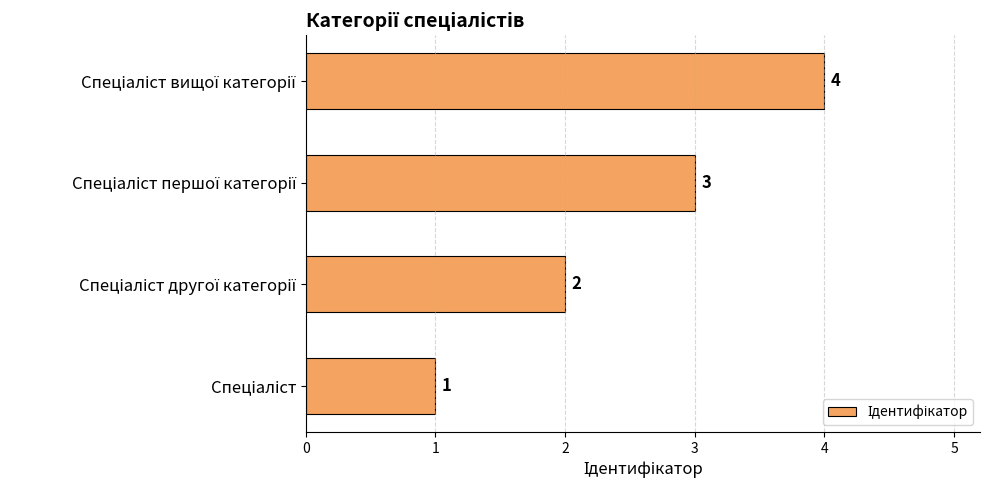

How many bars are there in total?

4